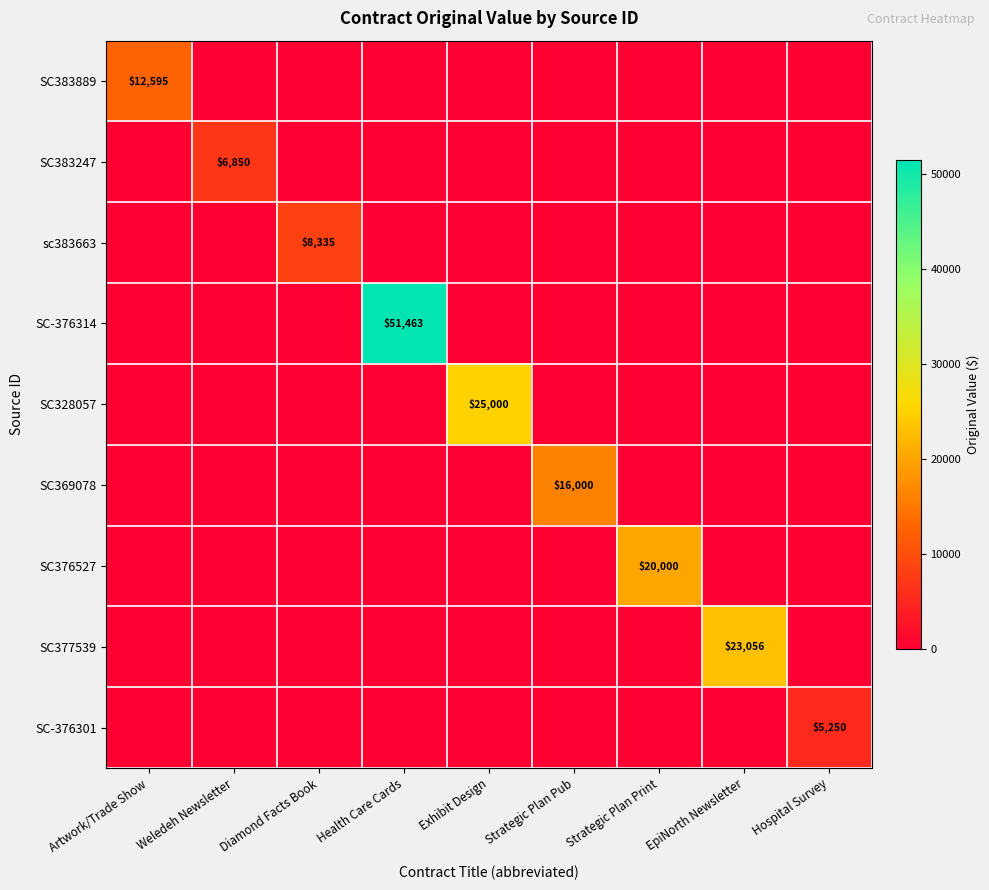

The value of SC383889 at Artwork/Trade Show is 6992. True or false?

False